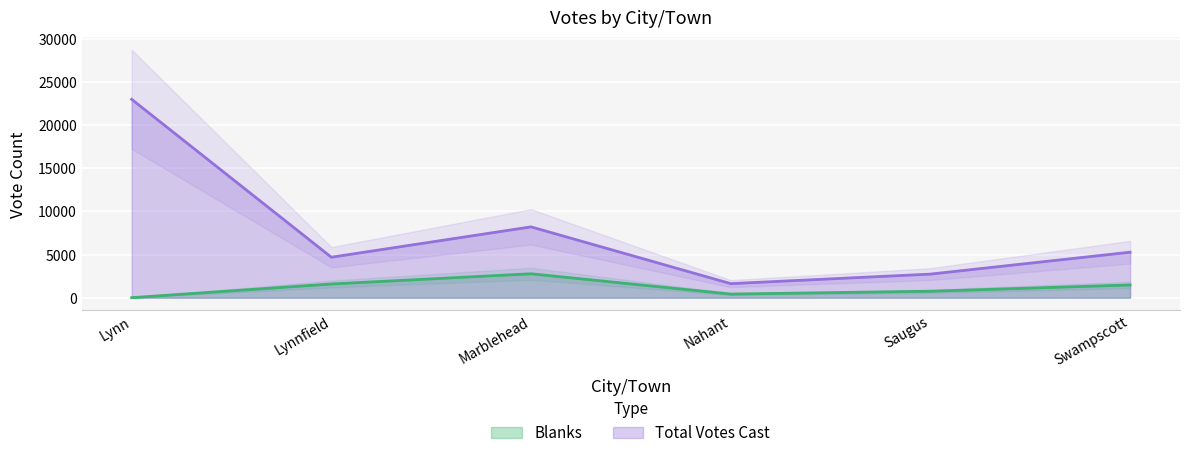

The Blanks series shows 1065 at Marblehead. True or false?

False